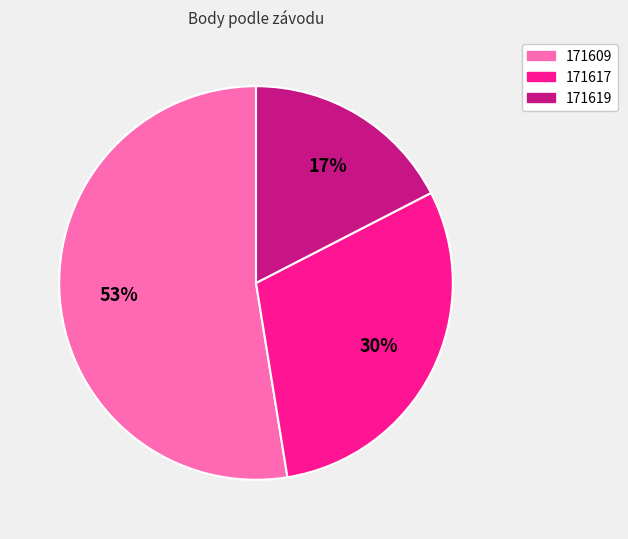

Do 171609 and 171617 together represent more than half of the pie?

Yes